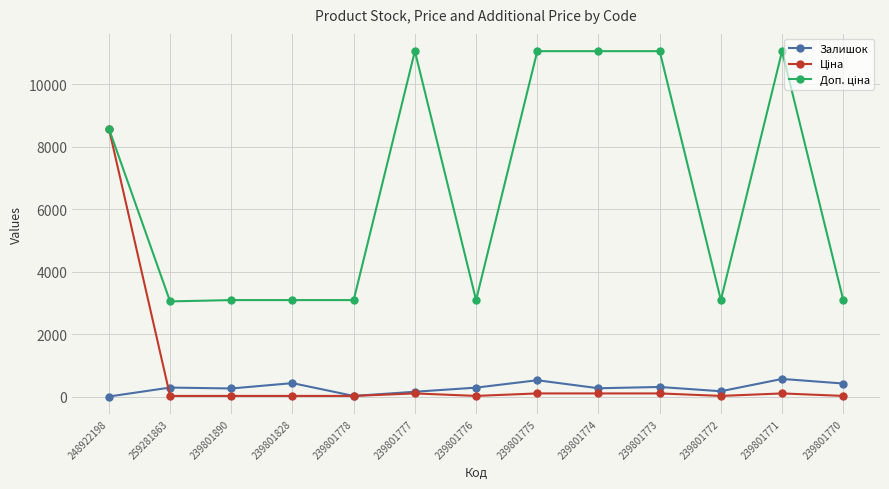

True or false: Залишок has a value of 427.0 at 239801770.

True